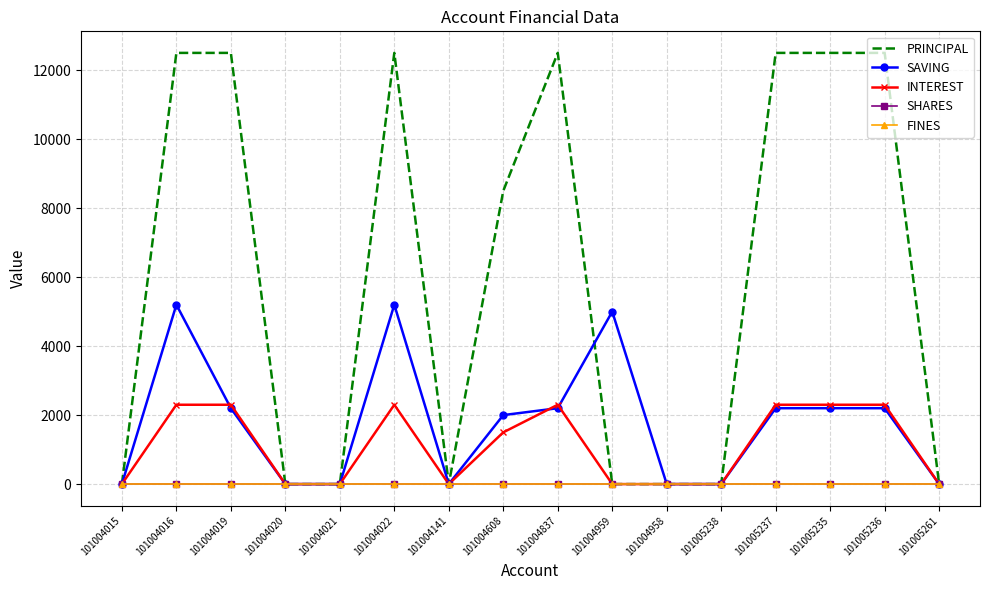

What are all the series names shown in the legend?

PRINCIPAL, SAVING, INTEREST, SHARES, FINES